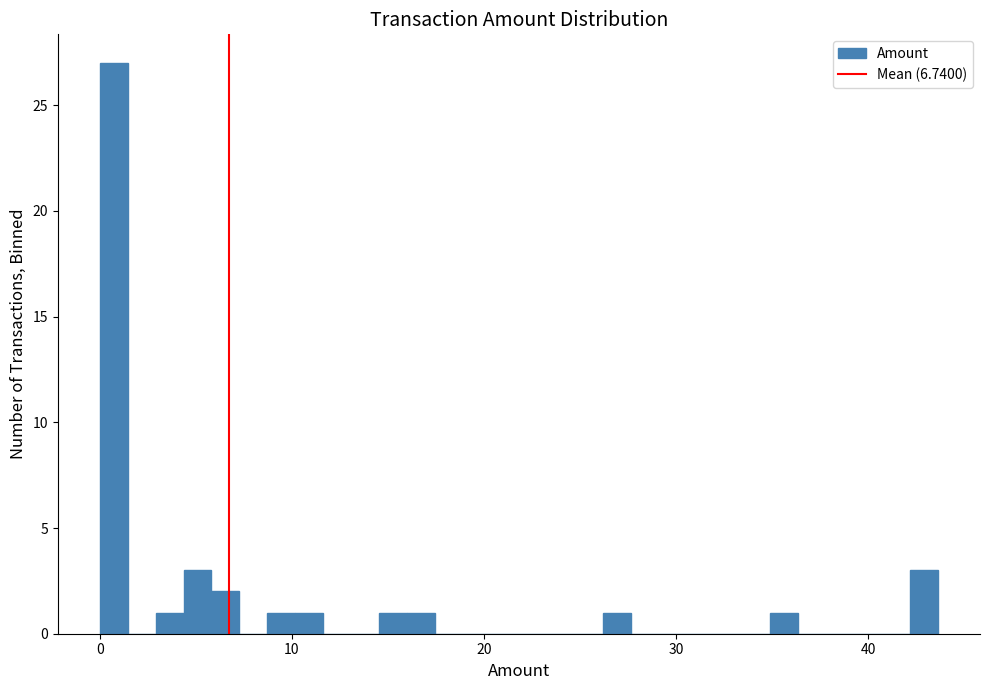

Read against the x-axis, roughly where is the centre of the tallest bar?

1